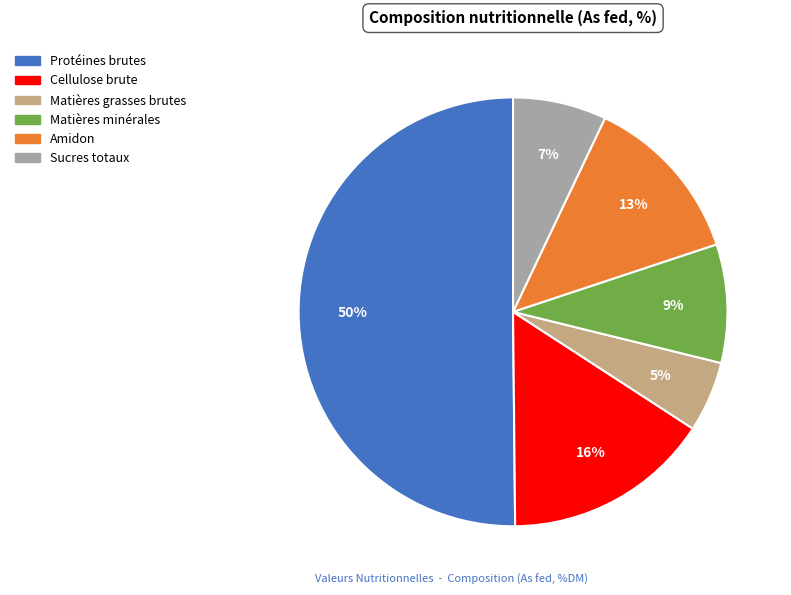

Between Matières minérales and Protéines brutes, which is larger?

Protéines brutes